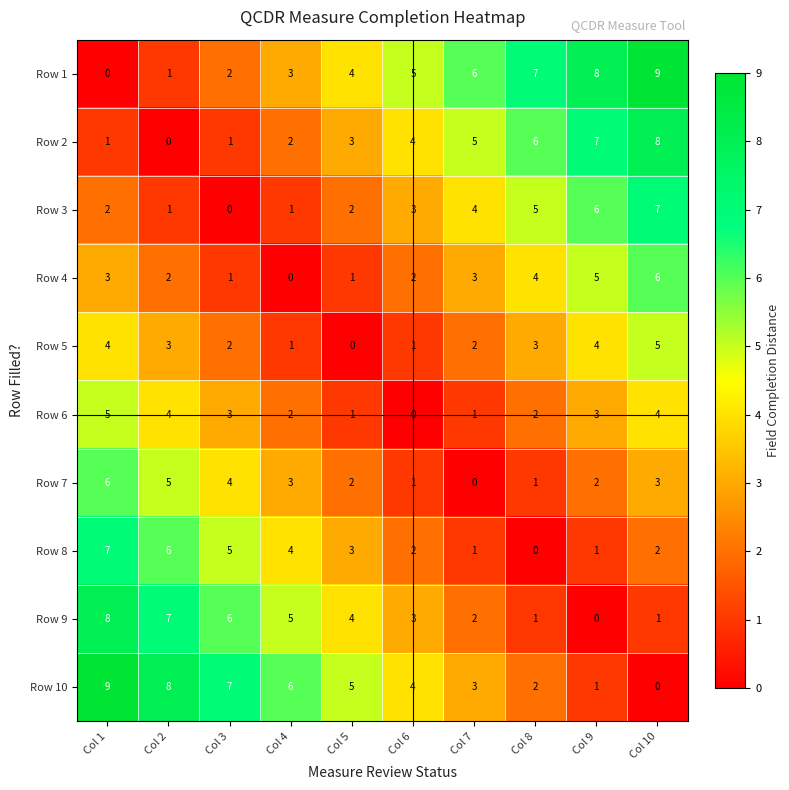

At how many categories does at least one series exceed 1?

10